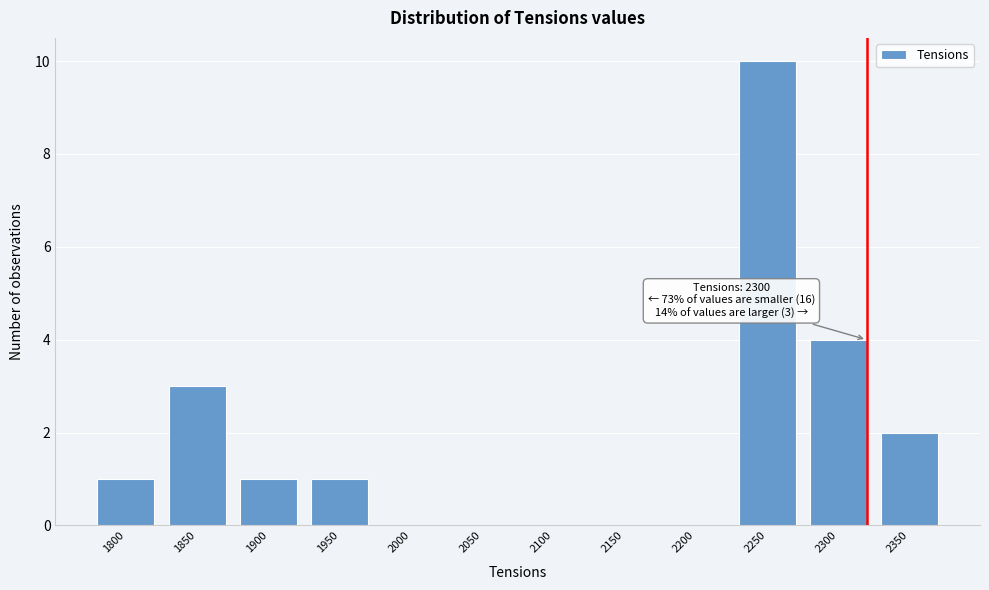

Reading left to right, list all the values displayed in this chart.

1800=1	1850=3	1900=1	1950=1	2000=0	2050=0	2100=0	2150=0	2200=0	2250=10	2300=4	2350=2